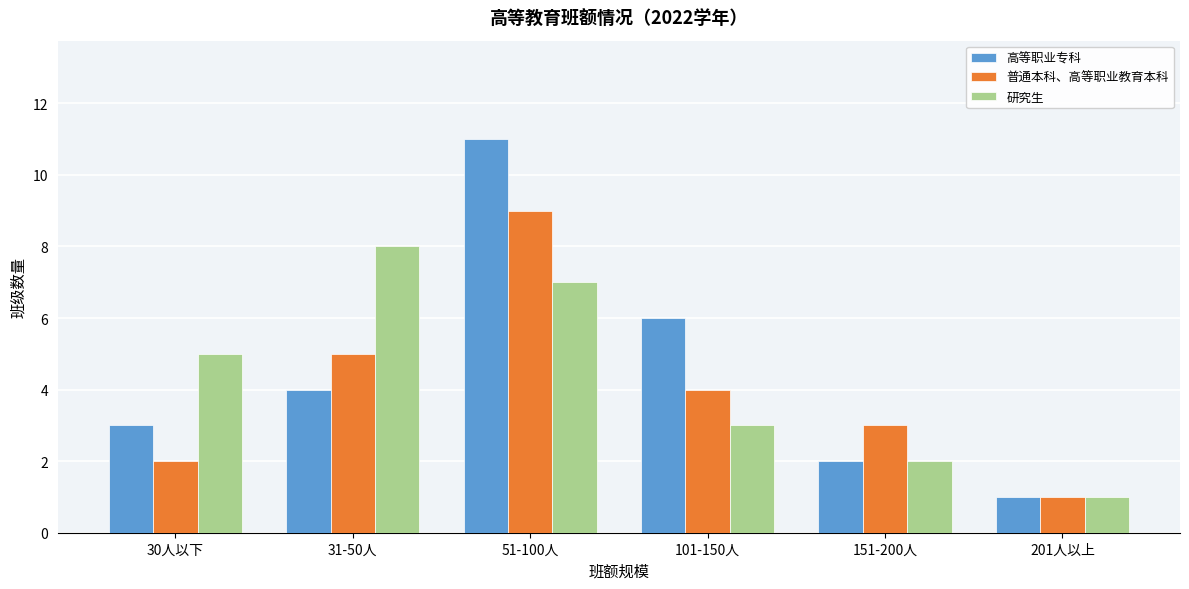

Reading left to right, what are all the values shown in this chart?

高等职业专科: 3	4	11	6	2	1
普通本科、高等职业教育本科: 2	5	9	4	3	1
研究生: 5	8	7	3	2	1